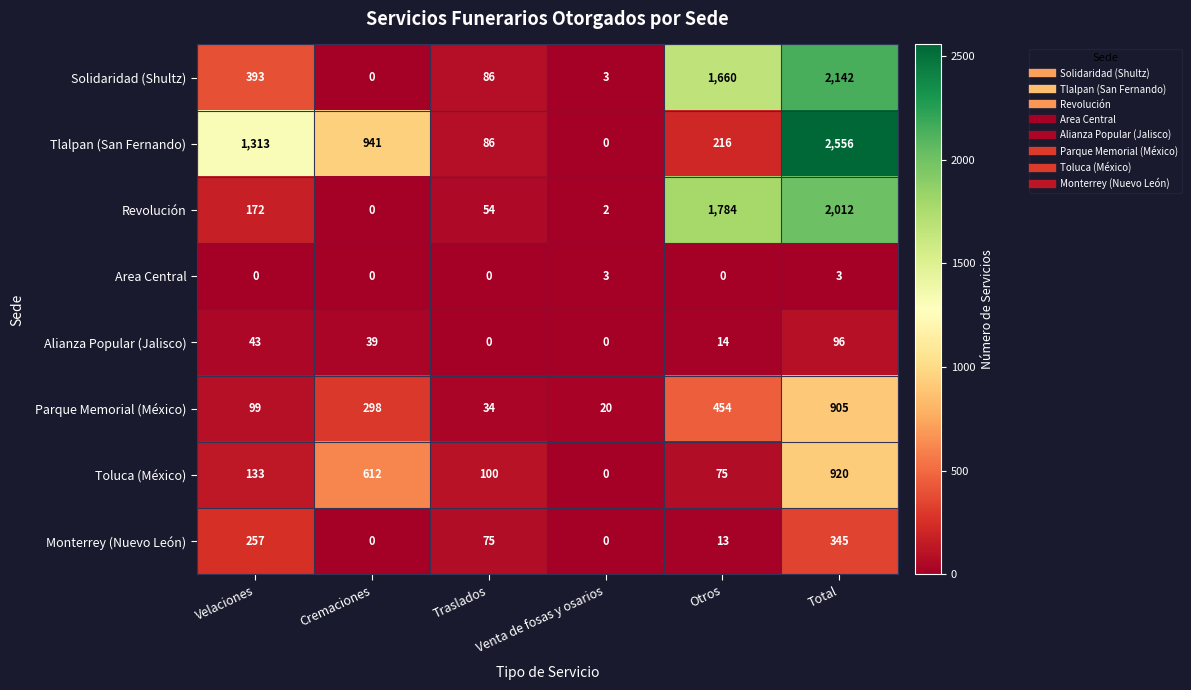

Which series has the largest total across all categories?

Tlalpan (San Fernando)